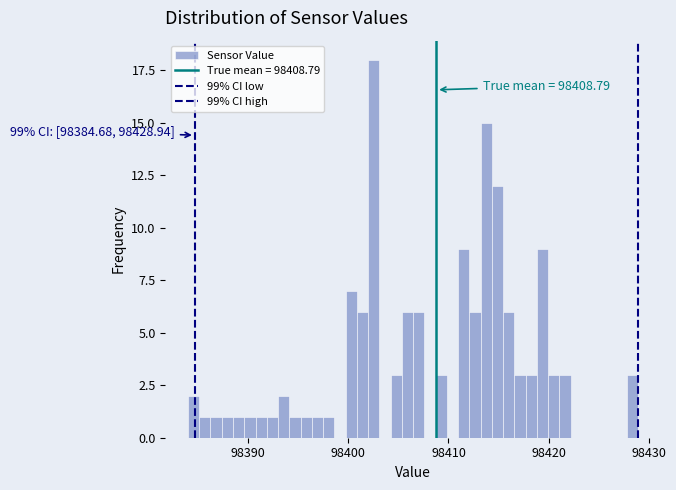

Around what value on the x-axis is the tallest bar? Give the approximate position of its centre, as read against the axis.

98403